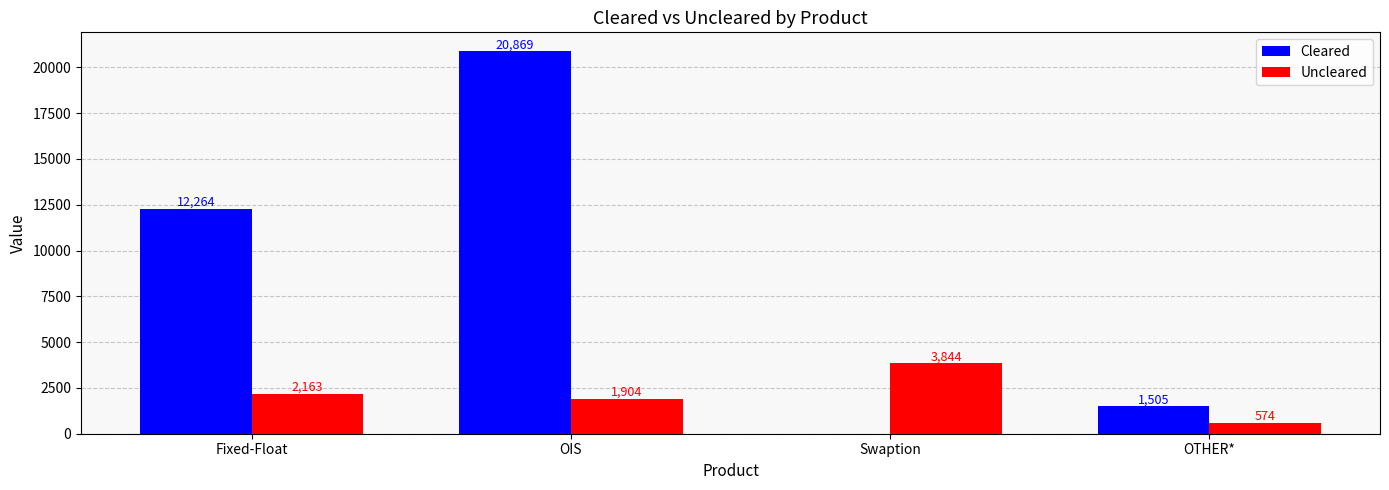

What is the total value across all series at OTHER*?

2079